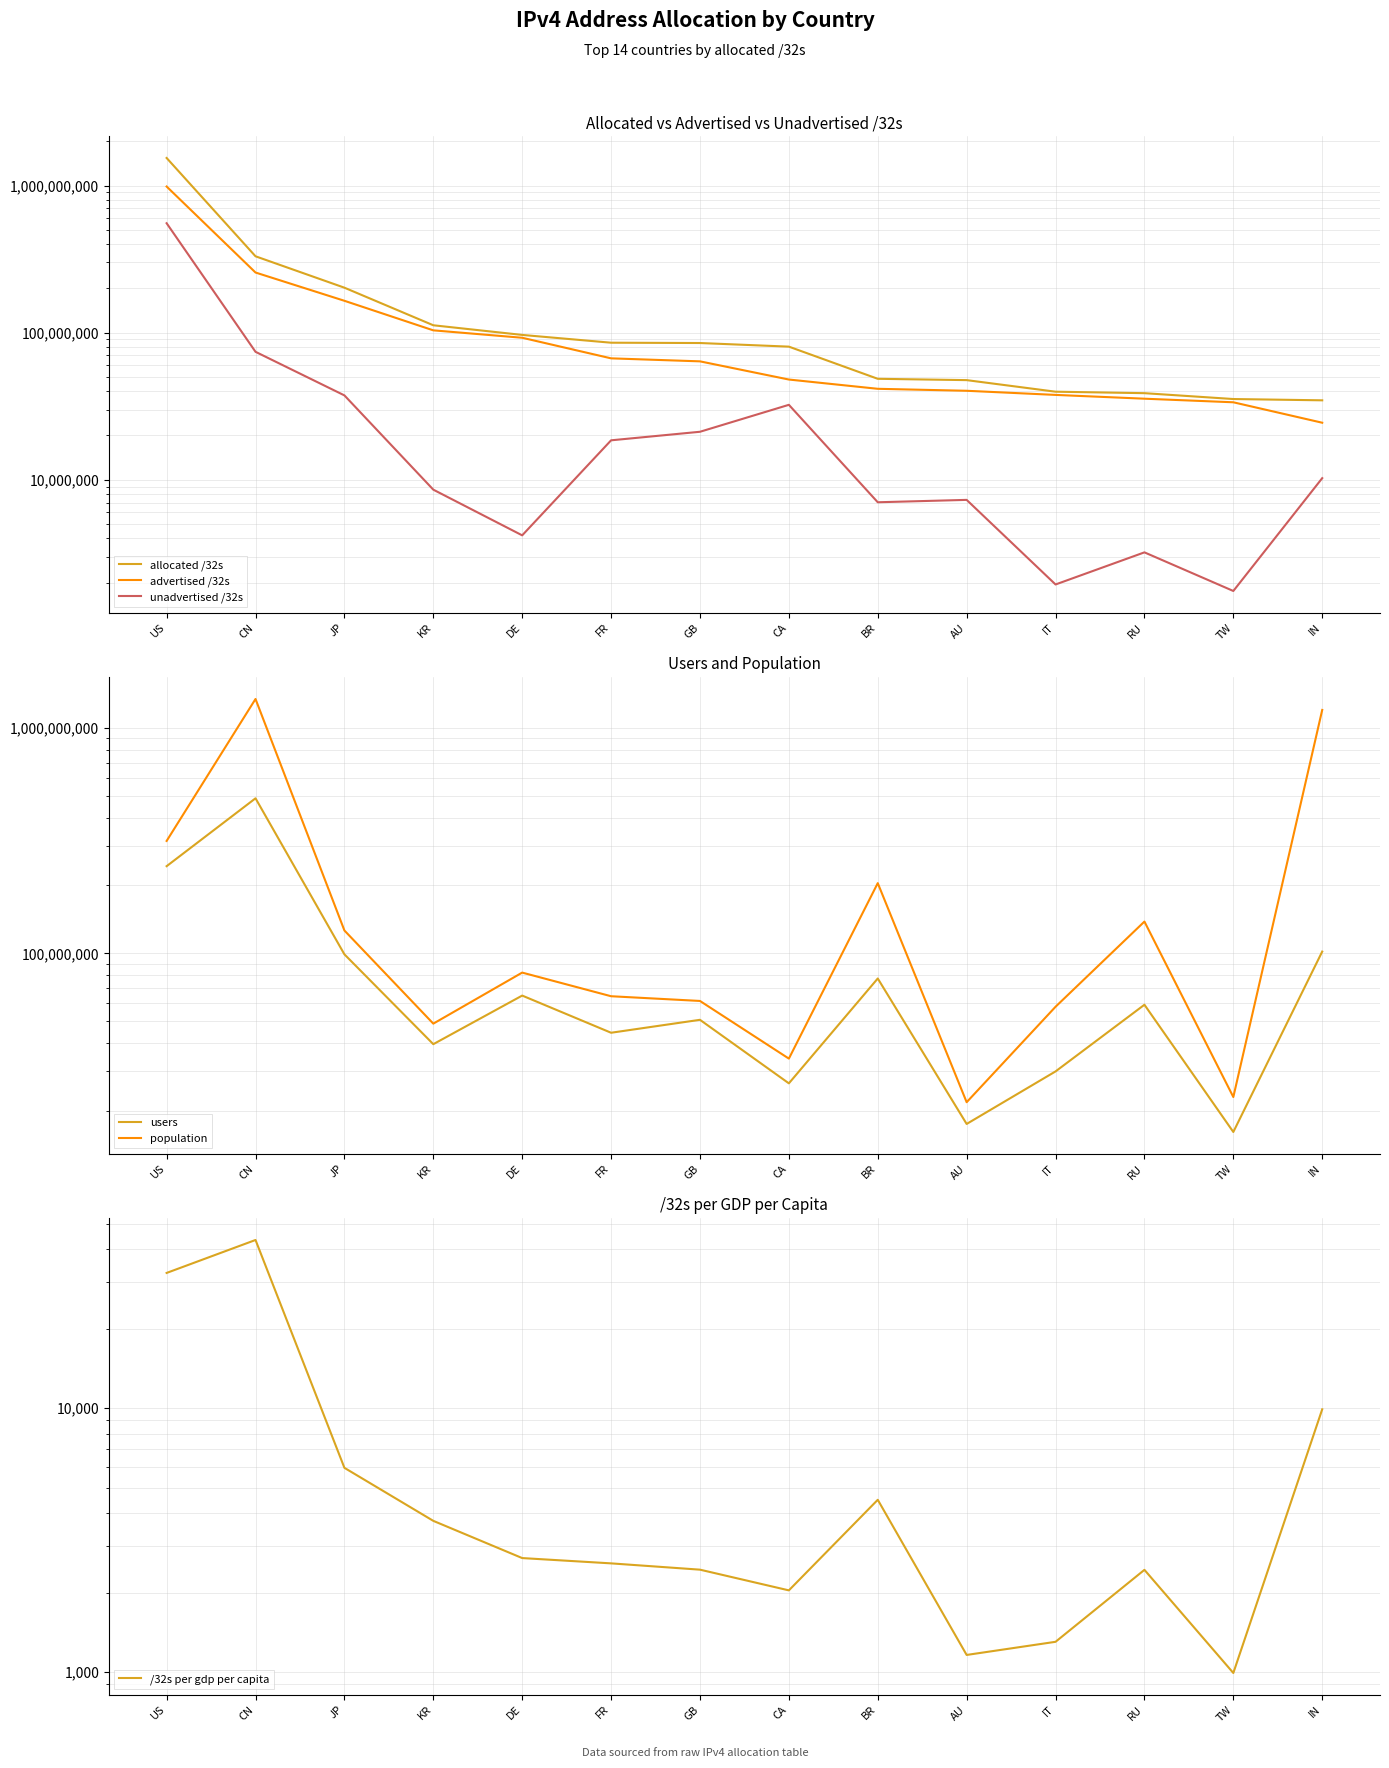

Rank the series by their average value, from highest to lowest.

population, allocated /32s, advertised /32s, users, unadvertised /32s, /32s per gdp per capita